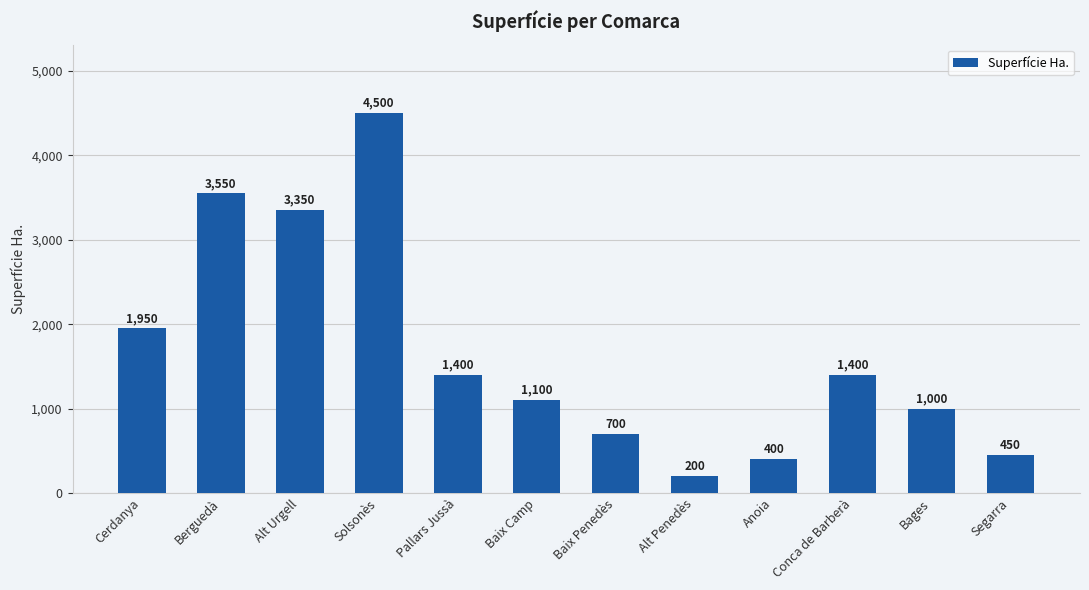

What is the difference between the values at Segarra and Alt Penedès?

250